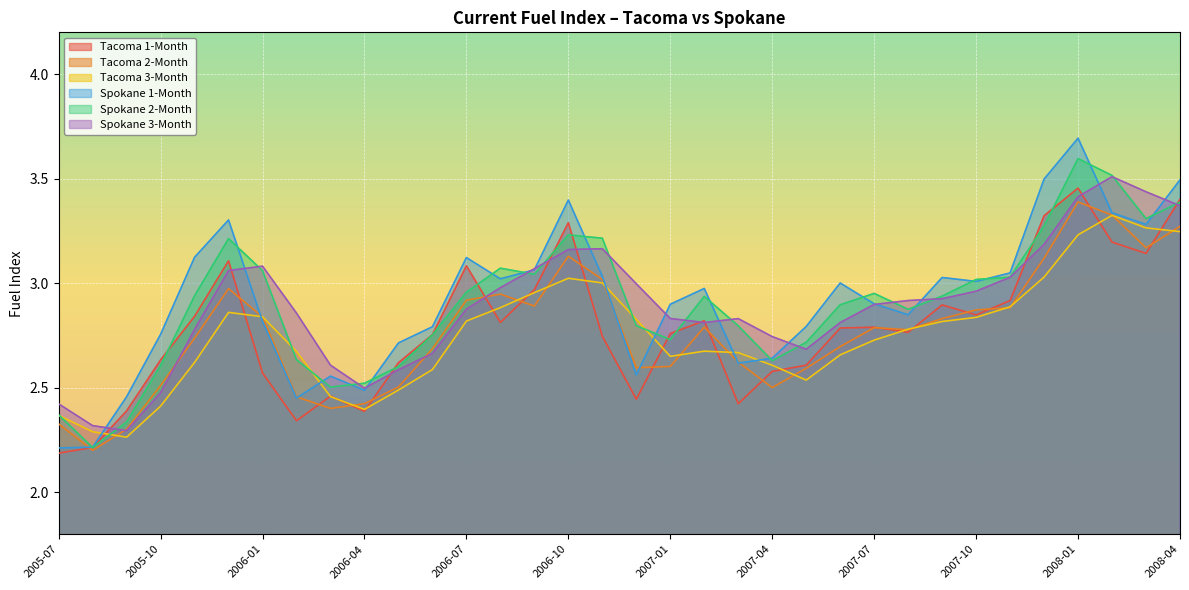

Which series has the widest spread of values?

Spokane 1-Month